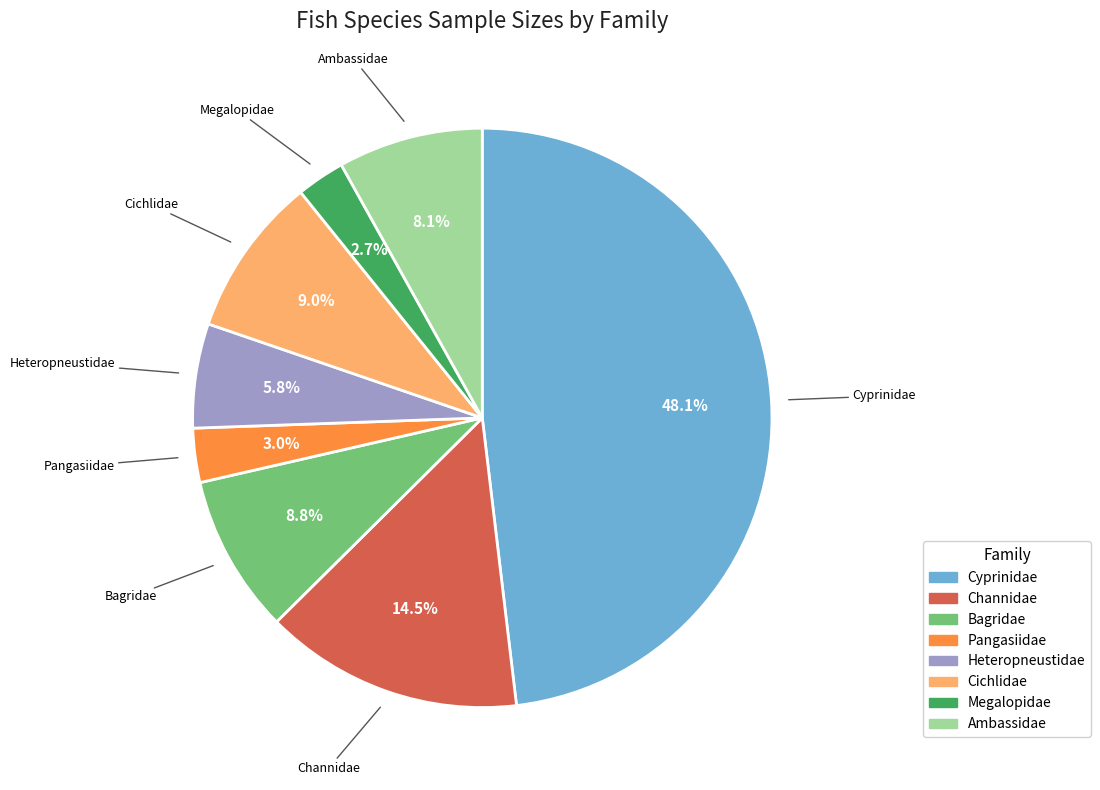

Is there any slice that represents more than half of the pie?

No